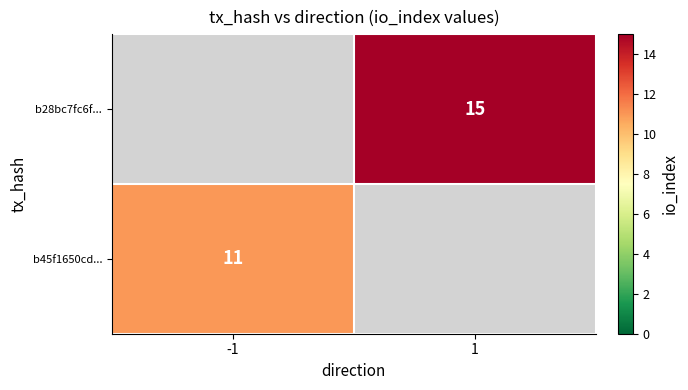

Is it true that b45f1650cd... equals 4 at -1?

False